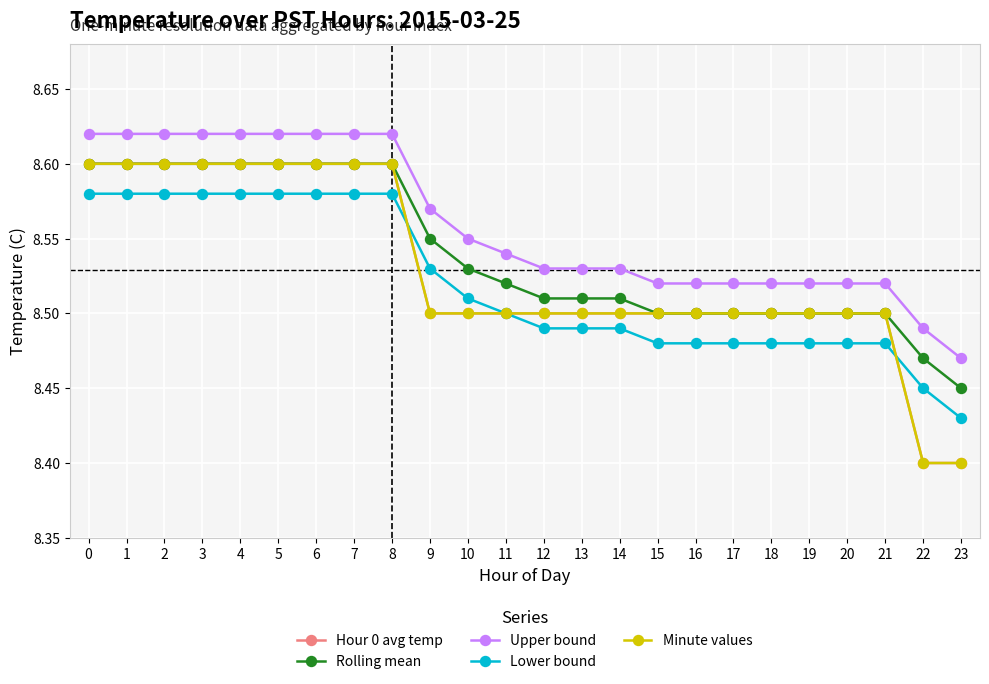

Does the chart have visible grid lines?

Yes